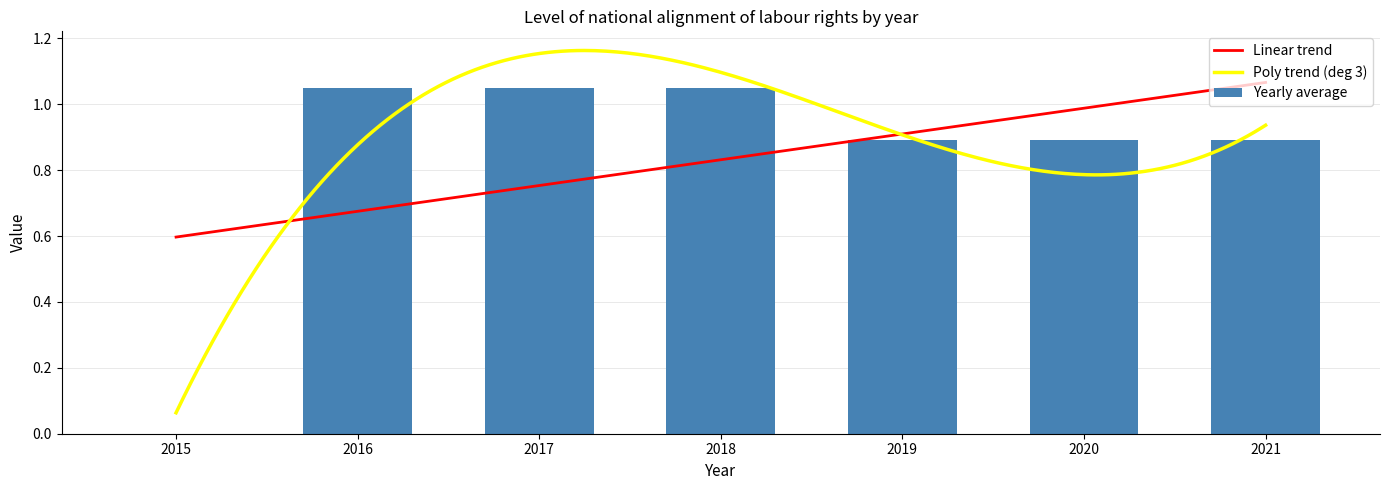

Which label corresponds to the smallest value in the chart?

2015